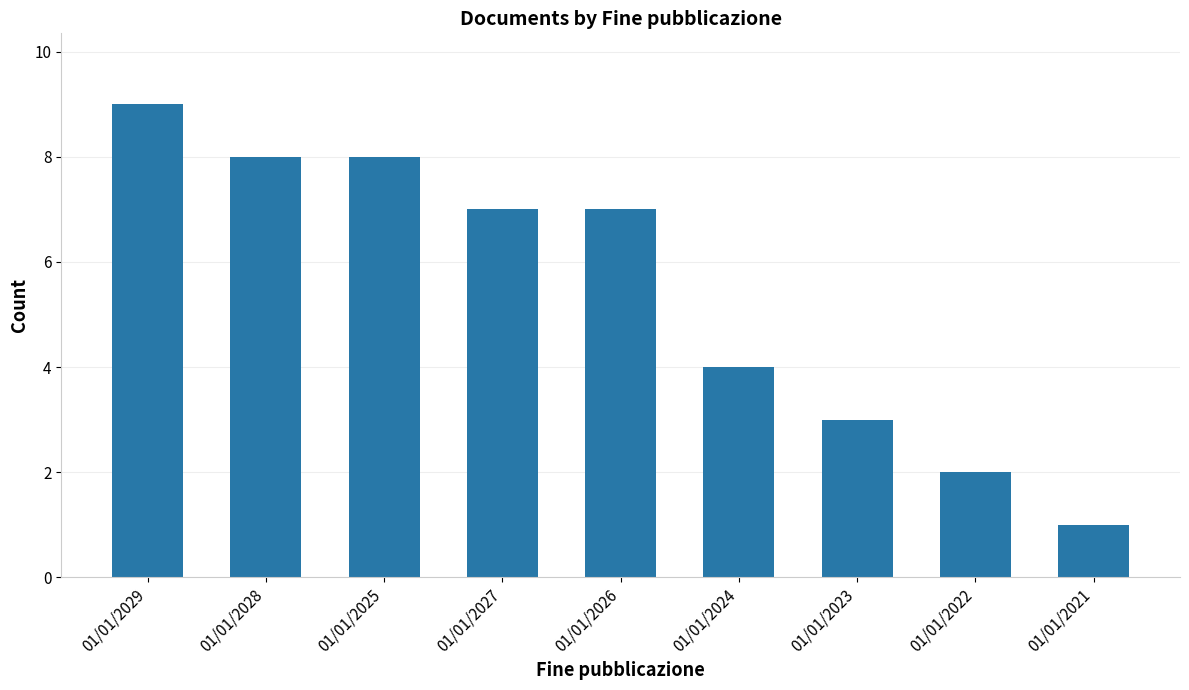

How many values are below 7?

4